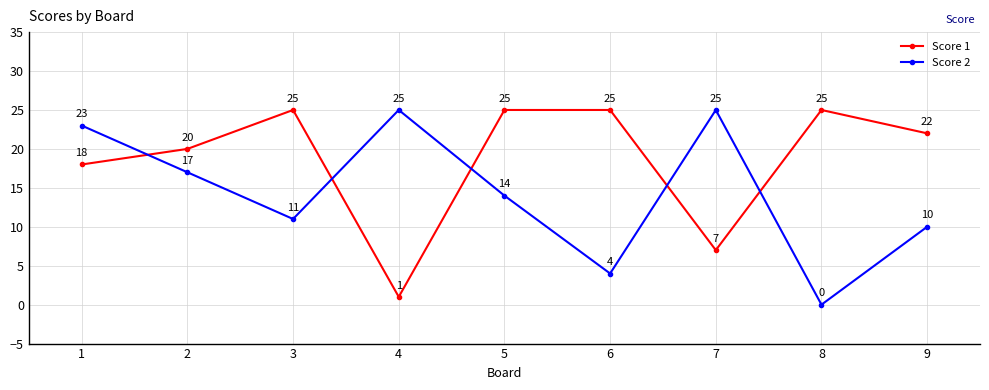

Between 6 and 7, which series saw the biggest shift?

Score 2